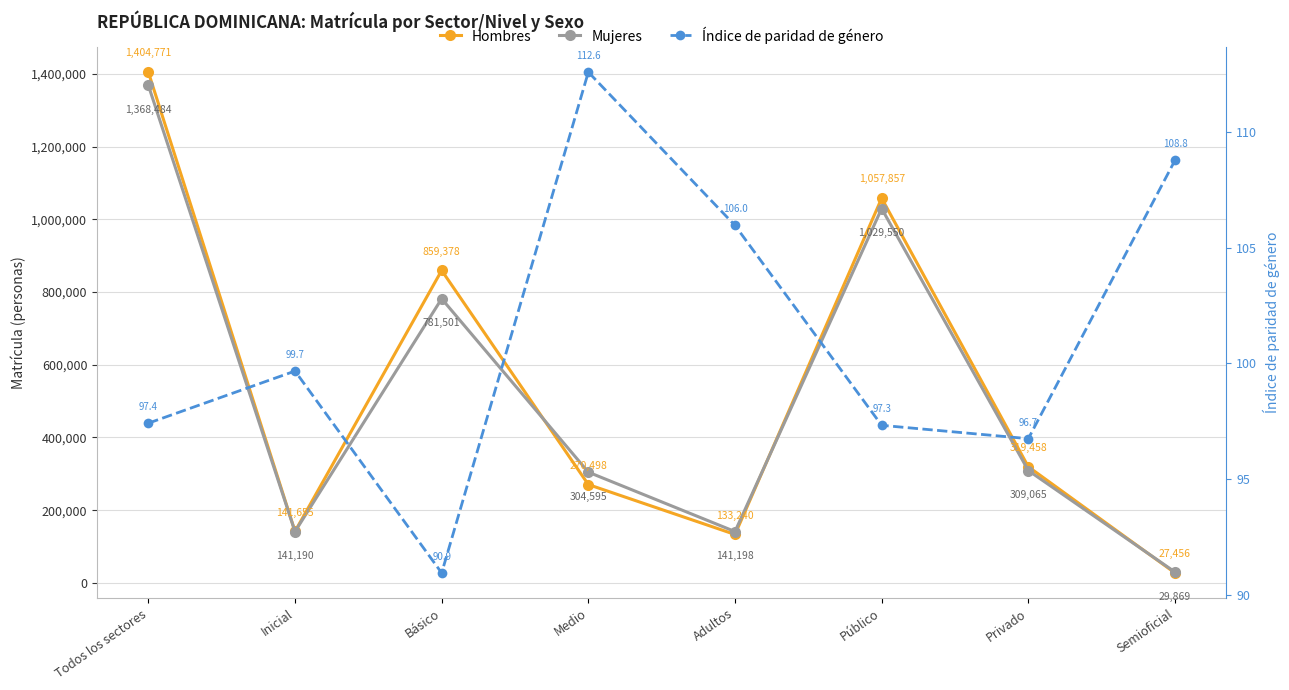

Reading left to right, extract all data points from this chart.

Hombres: 1404771.0	141655.0	859378.0	270498.0	133240.0	1057857.0	319458.0	27456.0
Mujeres: 1368484.0	141190.0	781501.0	304595.0	141198.0	1029550.0	309065.0	29869.0
Índice de paridad de género: 97.4	99.7	90.9	112.6	106.0	97.3	96.7	108.8